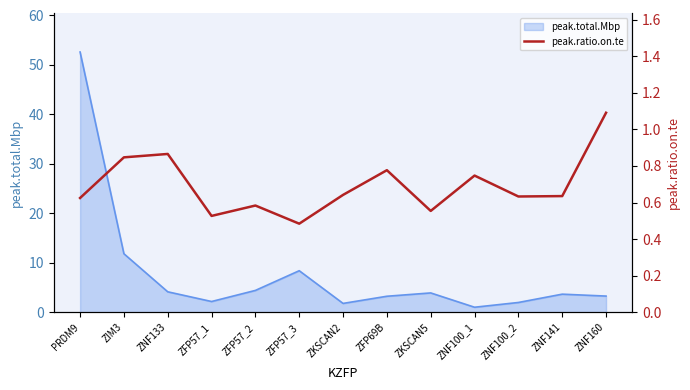

What is the label of the 6th point from the right?

ZFP69B